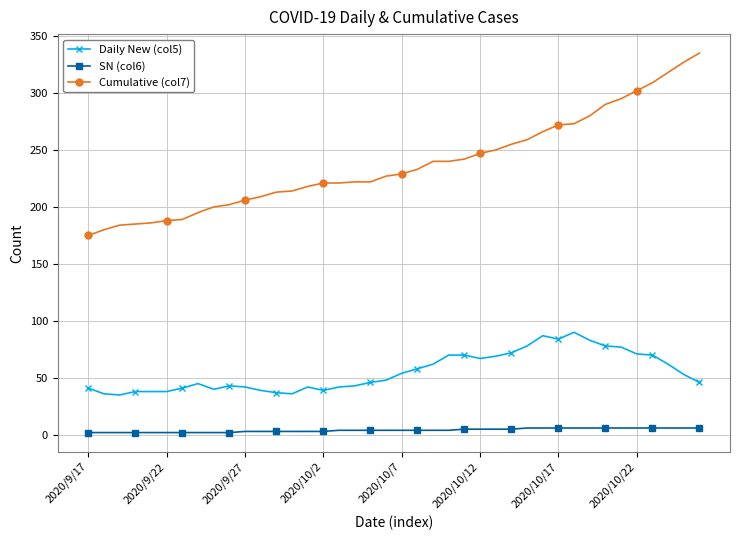

What is the greatest value displayed?

335